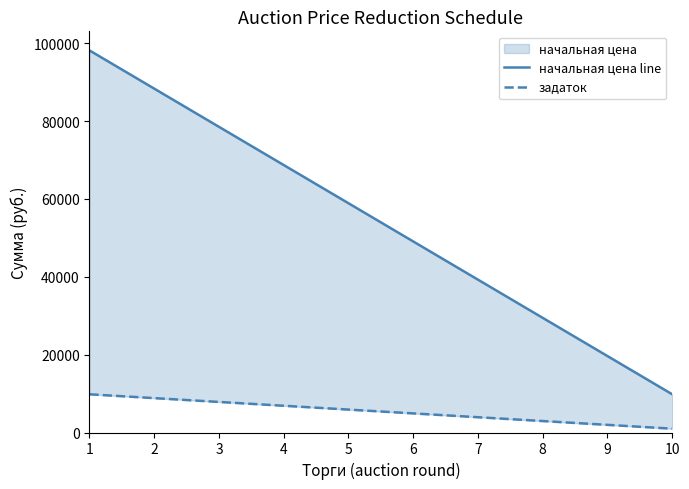

What is the difference between the задаток values at 4 and 10?

5889.8